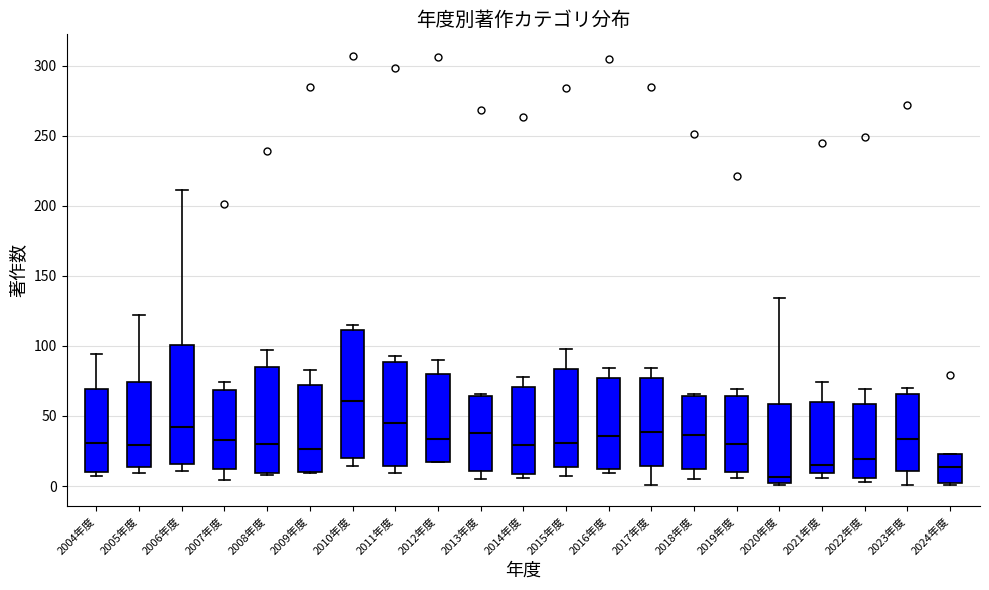

Comparing the boxes themselves (not the whiskers), which one is the tallest?

2010年度